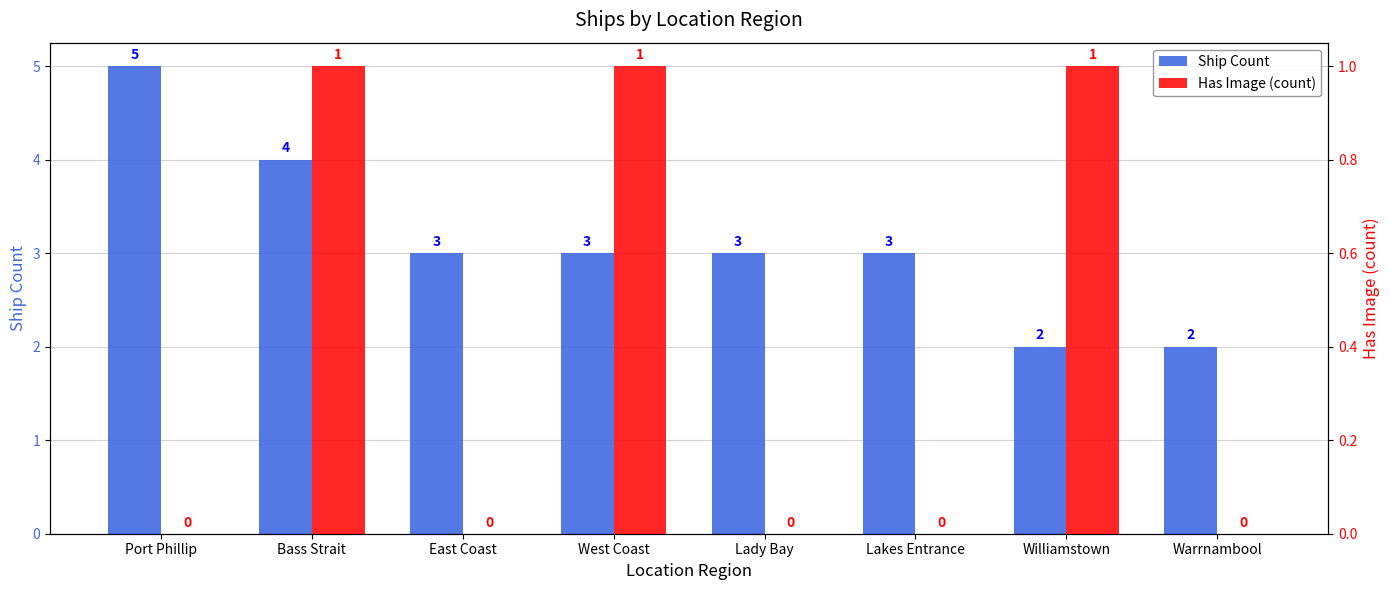

Reading left to right, transcribe all the data shown in this chart.

Ship Count: Port Phillip=5	Bass Strait=4	East Coast=3	West Coast=3	Lady Bay=3	Lakes Entrance=3	Williamstown=2	Warrnambool=2
Has Image (count): Port Phillip=0	Bass Strait=1	East Coast=0	West Coast=1	Lady Bay=0	Lakes Entrance=0	Williamstown=1	Warrnambool=0